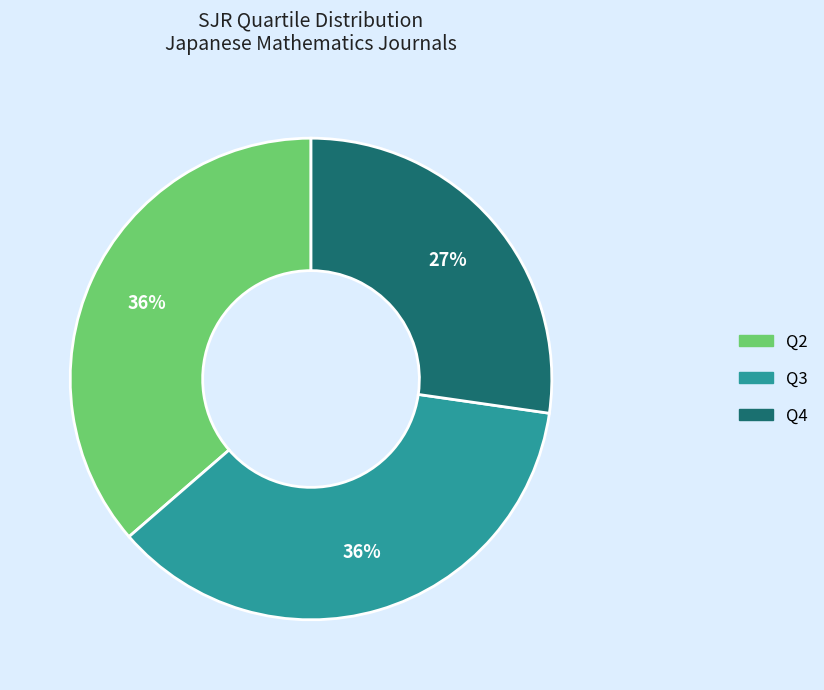

To the nearest percent, what is the combined percentage of Q4 and Q2?

64%